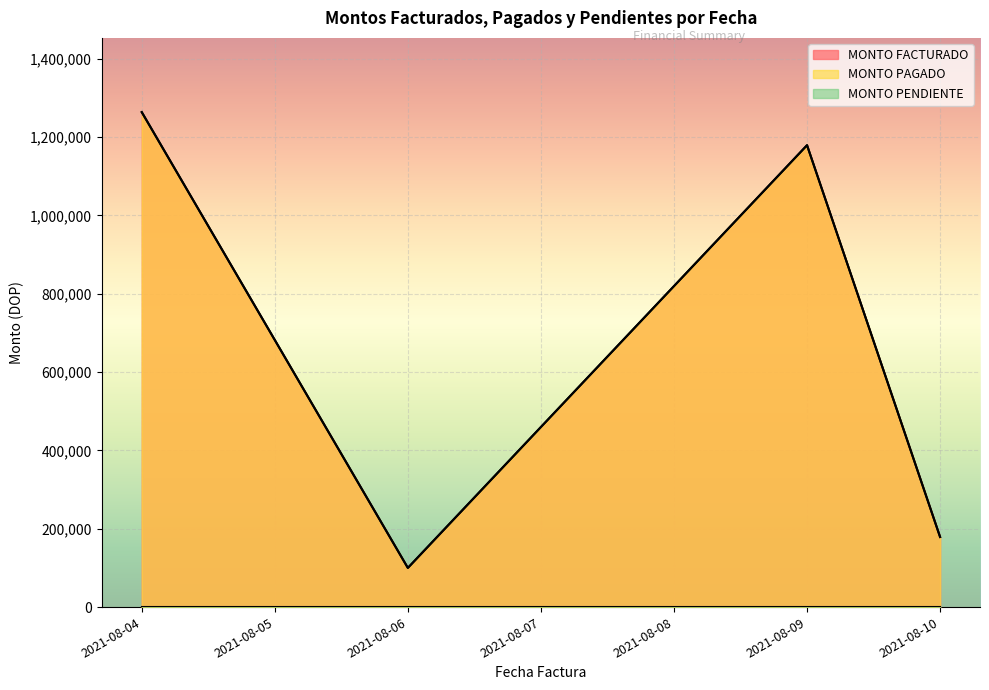

Rank the series at 2021-08-10 from lowest to highest value.

MONTO PENDIENTE, MONTO FACTURADO, MONTO PAGADO